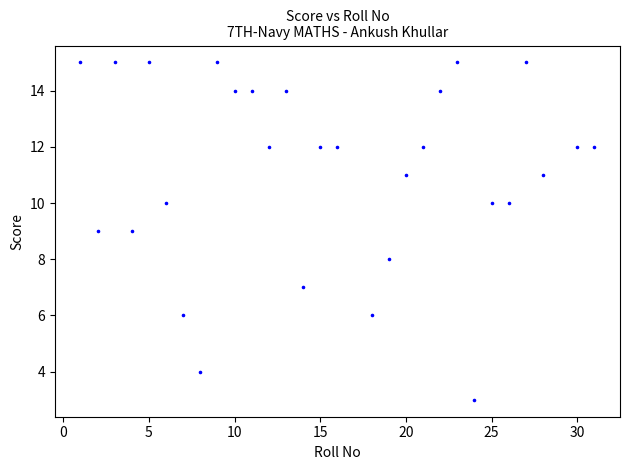

What is the range of Y values (max minus min)?

12